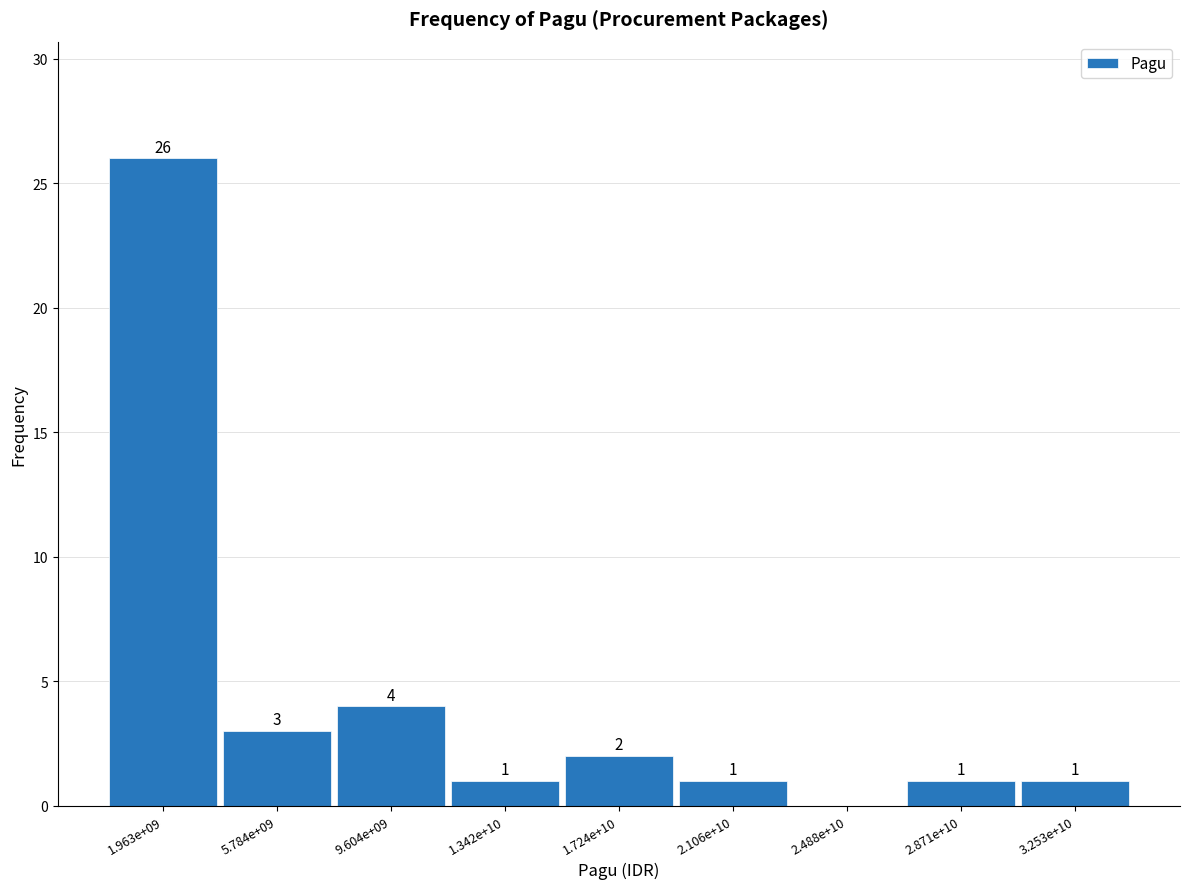

Reading left to right, transcribe all the data shown in this chart.

1.963e+09=26	5.784e+09=3	9.604e+09=4	1.342e+10=1	1.724e+10=2	2.106e+10=1	2.488e+10=0	2.871e+10=1	3.253e+10=1